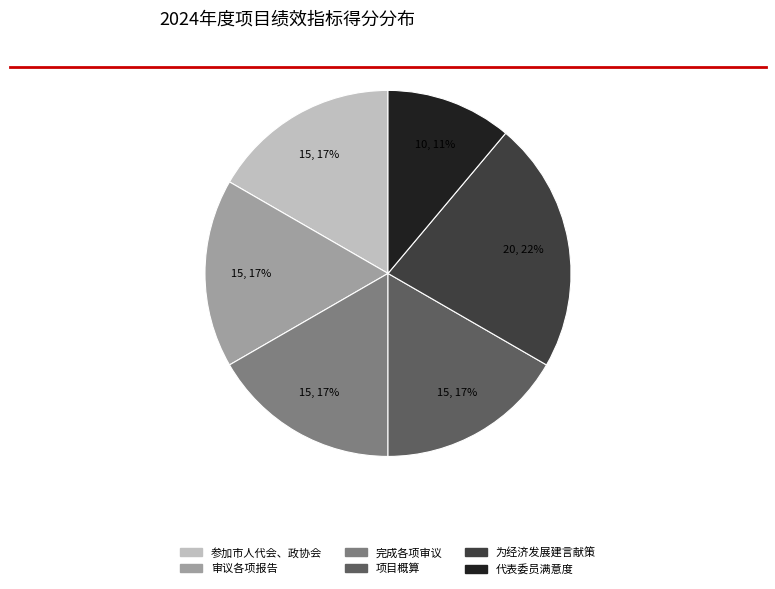

How many slices are in this pie chart?

6